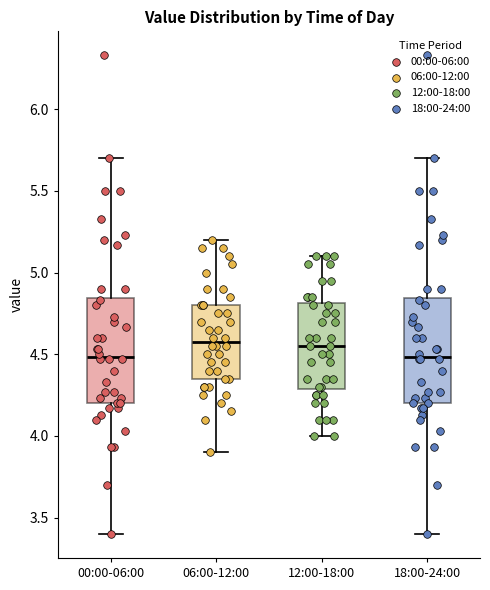

Reading left to right, transcribe this box plot: for each box, give where its median line is, the range the box spans, and where its two whiskers end, as read against the y-axis. The values are not printed on the chart, so give them approximately, as read against the axis.

00:00-06:00: median 4.50, box 4.20 to 4.85, whiskers 3.40 to 5.70
06:00-12:00: median 4.60, box 4.35 to 4.80, whiskers 3.90 to 5.20
12:00-18:00: median 4.55, box 4.30 to 4.80, whiskers 4.00 to 5.10
18:00-24:00: median 4.50, box 4.20 to 4.85, whiskers 3.40 to 5.70